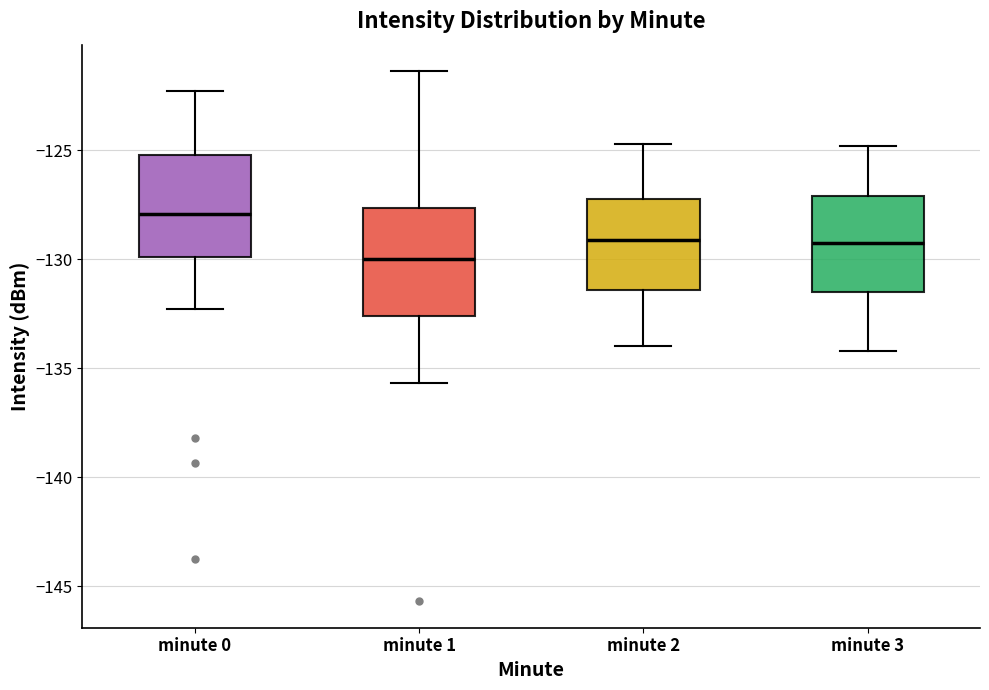

Where is the upper edge of the box for minute 2 on the y-axis? The values are not printed on the chart, so give them approximately, as read against the axis.

-127.0